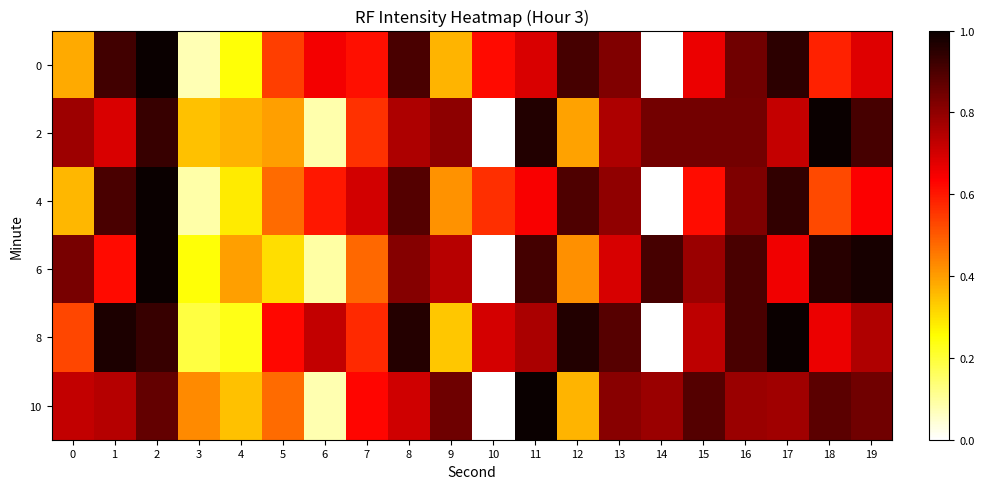

At which category does the chart reach its minimum across all series?

14